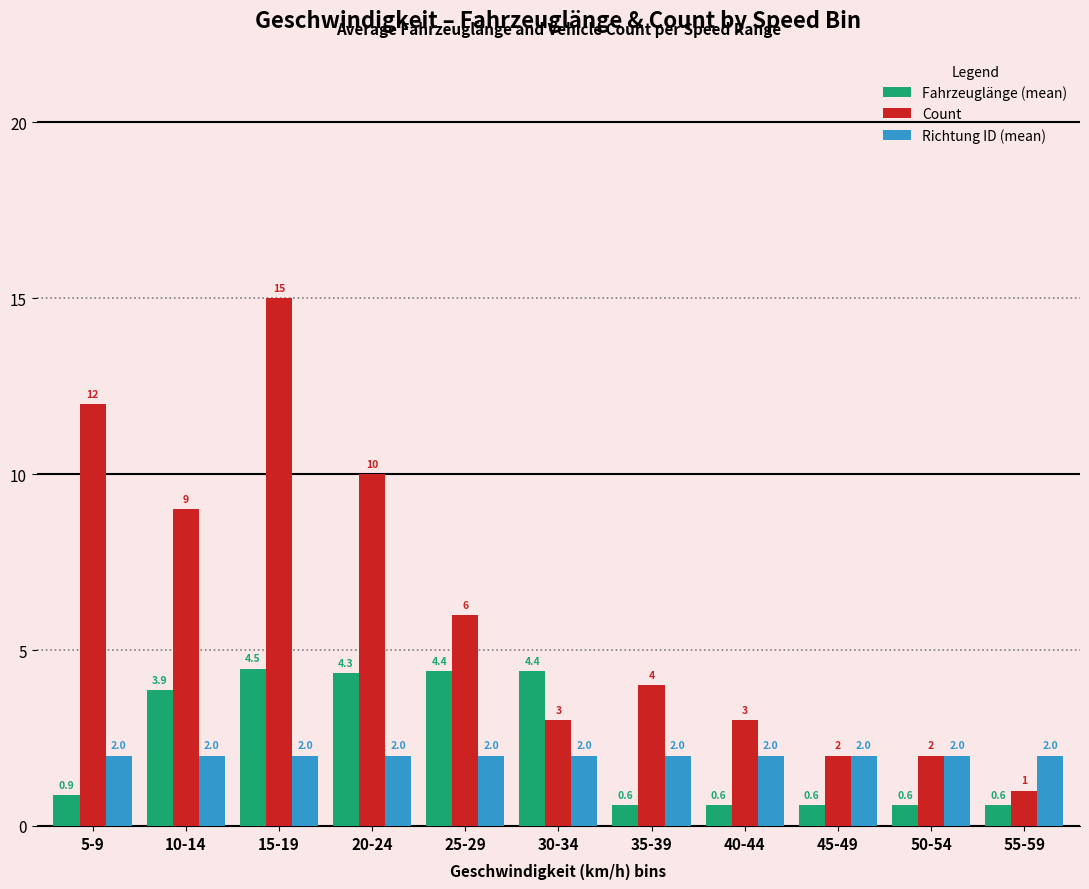

The value of Richtung ID (mean) at 30-34 is 1.1. True or false?

False